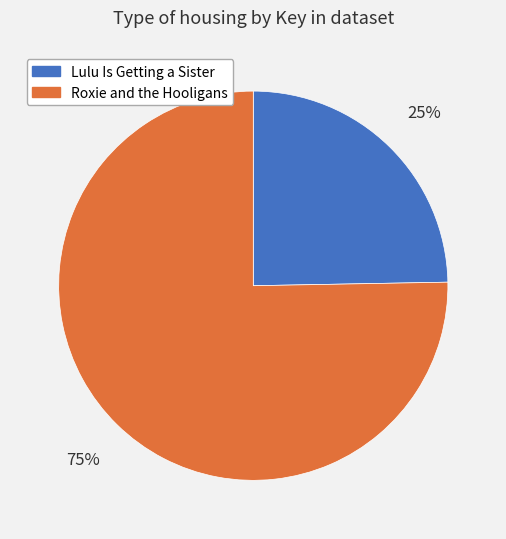

True or false: Lulu Is Getting a Sister accounts for 25% of the total.

True